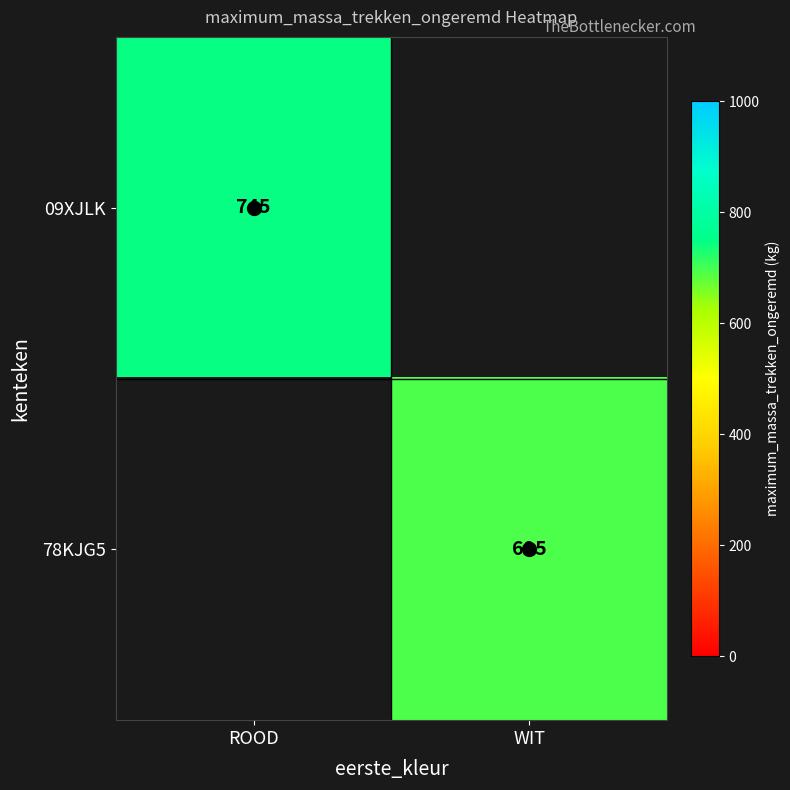

At how many categories does at least one series exceed 709?

1